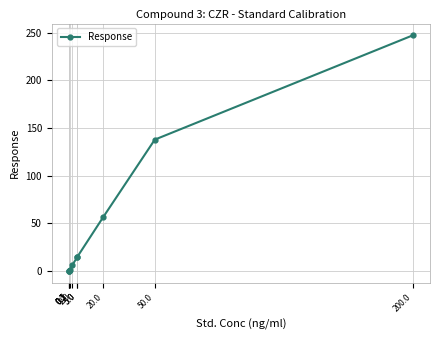

What value does the data have at 20.0?

56.5